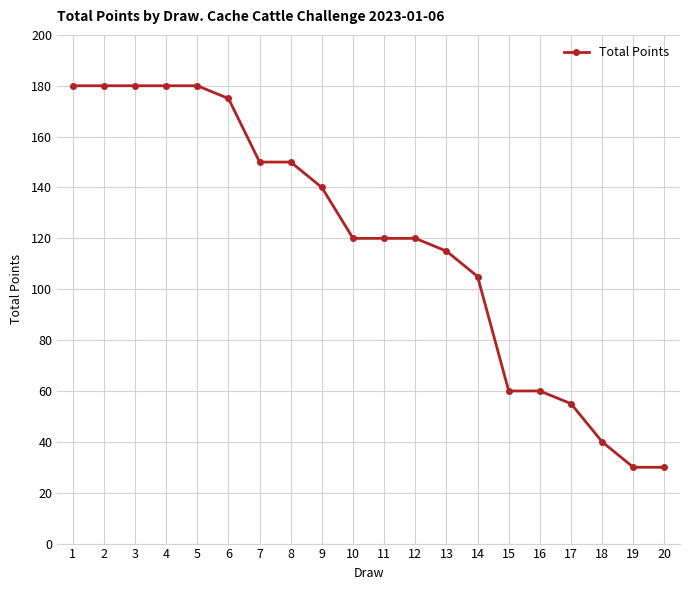

What is the change in value from 12 to 15?

-60